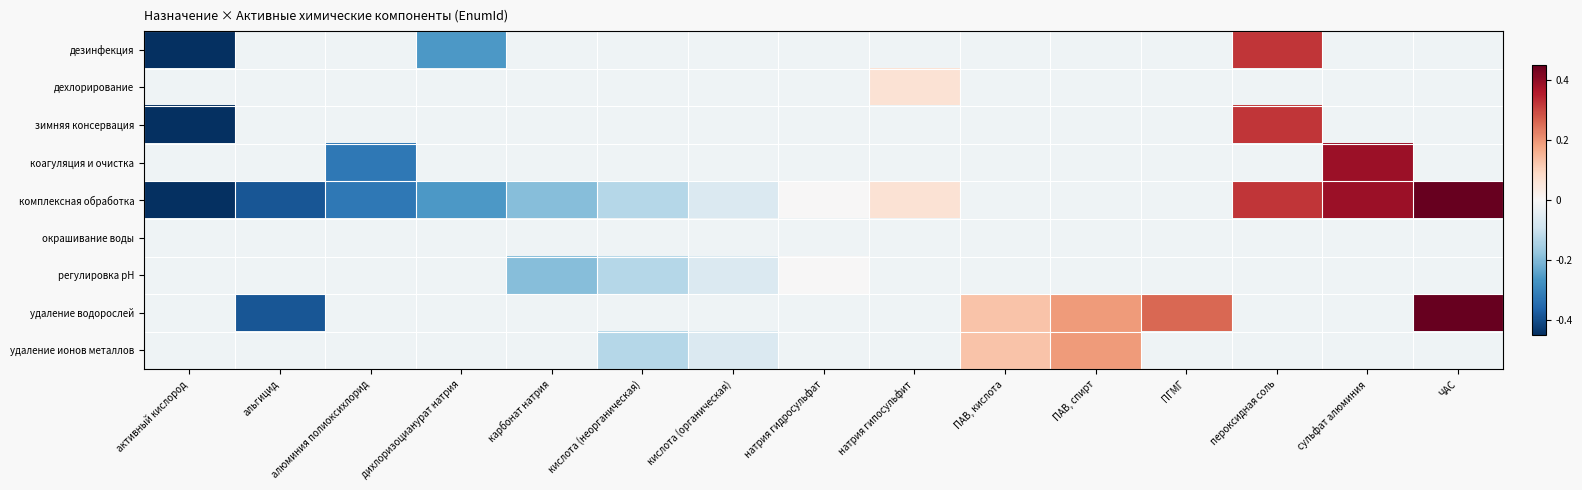

Reading left to right, extract all data points from this chart.

дезинфекция: активный кислород=-0.4	альгицид=-0.0	алюминия полиоксихлорид=-0.0	дихлоризоцианурат натрия=-0.3	карбонат натрия=-0.0	кислота (неорганическая)=-0.0	кислота (органическая)=-0.0	натрия гидросульфат=-0.0	натрия гипосульфит=-0.0	ПАВ, кислота=-0.0	ПАВ, спирт=-0.0	ПГМГ=-0.0	пероксидная соль=0.3	сульфат алюминия=-0.0	ЧАС=-0.0
дехлорирование: активный кислород=-0.0	альгицид=-0.0	алюминия полиоксихлорид=-0.0	дихлоризоцианурат натрия=-0.0	карбонат натрия=-0.0	кислота (неорганическая)=-0.0	кислота (органическая)=-0.0	натрия гидросульфат=-0.0	натрия гипосульфит=0.1	ПАВ, кислота=-0.0	ПАВ, спирт=-0.0	ПГМГ=-0.0	пероксидная соль=-0.0	сульфат алюминия=-0.0	ЧАС=-0.0
зимняя консервация: активный кислород=-0.4	альгицид=-0.0	алюминия полиоксихлорид=-0.0	дихлоризоцианурат натрия=-0.0	карбонат натрия=-0.0	кислота (неорганическая)=-0.0	кислота (органическая)=-0.0	натрия гидросульфат=-0.0	натрия гипосульфит=-0.0	ПАВ, кислота=-0.0	ПАВ, спирт=-0.0	ПГМГ=-0.0	пероксидная соль=0.3	сульфат алюминия=-0.0	ЧАС=-0.0
коагуляция и очистка: активный кислород=-0.0	альгицид=-0.0	алюминия полиоксихлорид=-0.3	дихлоризоцианурат натрия=-0.0	карбонат натрия=-0.0	кислота (неорганическая)=-0.0	кислота (органическая)=-0.0	натрия гидросульфат=-0.0	натрия гипосульфит=-0.0	ПАВ, кислота=-0.0	ПАВ, спирт=-0.0	ПГМГ=-0.0	пероксидная соль=-0.0	сульфат алюминия=0.4	ЧАС=-0.0
комплексная обработка: активный кислород=-0.4	альгицид=-0.4	алюминия полиоксихлорид=-0.3	дихлоризоцианурат натрия=-0.3	карбонат натрия=-0.2	кислота (неорганическая)=-0.1	кислота (органическая)=-0.1	натрия гидросульфат=0.0	натрия гипосульфит=0.1	ПАВ, кислота=-0.0	ПАВ, спирт=-0.0	ПГМГ=-0.0	пероксидная соль=0.3	сульфат алюминия=0.4	ЧАС=0.4
окрашивание воды: активный кислород=-0.0	альгицид=-0.0	алюминия полиоксихлорид=-0.0	дихлоризоцианурат натрия=-0.0	карбонат натрия=-0.0	кислота (неорганическая)=-0.0	кислота (органическая)=-0.0	натрия гидросульфат=-0.0	натрия гипосульфит=-0.0	ПАВ, кислота=-0.0	ПАВ, спирт=-0.0	ПГМГ=-0.0	пероксидная соль=-0.0	сульфат алюминия=-0.0	ЧАС=-0.0
регулировка pH: активный кислород=-0.0	альгицид=-0.0	алюминия полиоксихлорид=-0.0	дихлоризоцианурат натрия=-0.0	карбонат натрия=-0.2	кислота (неорганическая)=-0.1	кислота (органическая)=-0.1	натрия гидросульфат=0.0	натрия гипосульфит=-0.0	ПАВ, кислота=-0.0	ПАВ, спирт=-0.0	ПГМГ=-0.0	пероксидная соль=-0.0	сульфат алюминия=-0.0	ЧАС=-0.0
удаление водорослей: активный кислород=-0.0	альгицид=-0.4	алюминия полиоксихлорид=-0.0	дихлоризоцианурат натрия=-0.0	карбонат натрия=-0.0	кислота (неорганическая)=-0.0	кислота (органическая)=-0.0	натрия гидросульфат=-0.0	натрия гипосульфит=-0.0	ПАВ, кислота=0.1	ПАВ, спирт=0.2	ПГМГ=0.3	пероксидная соль=-0.0	сульфат алюминия=-0.0	ЧАС=0.4
удаление ионов металлов: активный кислород=-0.0	альгицид=-0.0	алюминия полиоксихлорид=-0.0	дихлоризоцианурат натрия=-0.0	карбонат натрия=-0.0	кислота (неорганическая)=-0.1	кислота (органическая)=-0.1	натрия гидросульфат=-0.0	натрия гипосульфит=-0.0	ПАВ, кислота=0.1	ПАВ, спирт=0.2	ПГМГ=-0.0	пероксидная соль=-0.0	сульфат алюминия=-0.0	ЧАС=-0.0